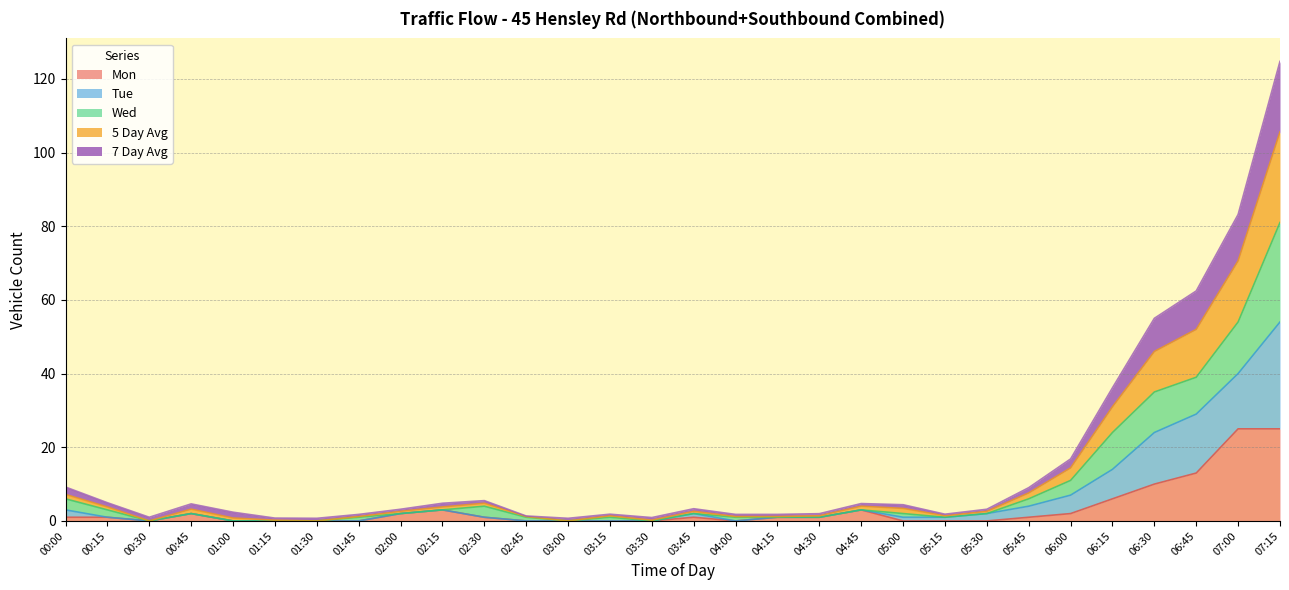

At which category is the sum across all series the highest?

07:15